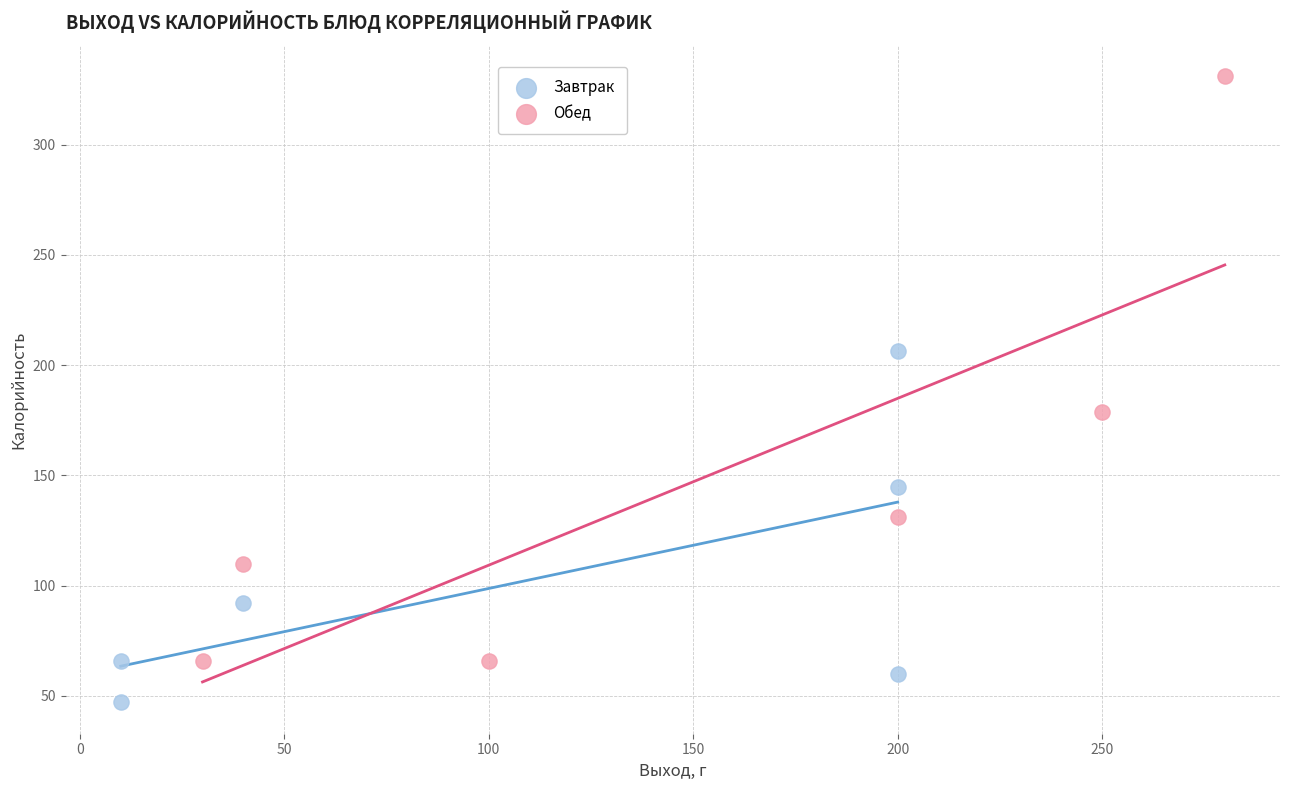

What are all the series names shown in the legend?

Завтрак, Обед